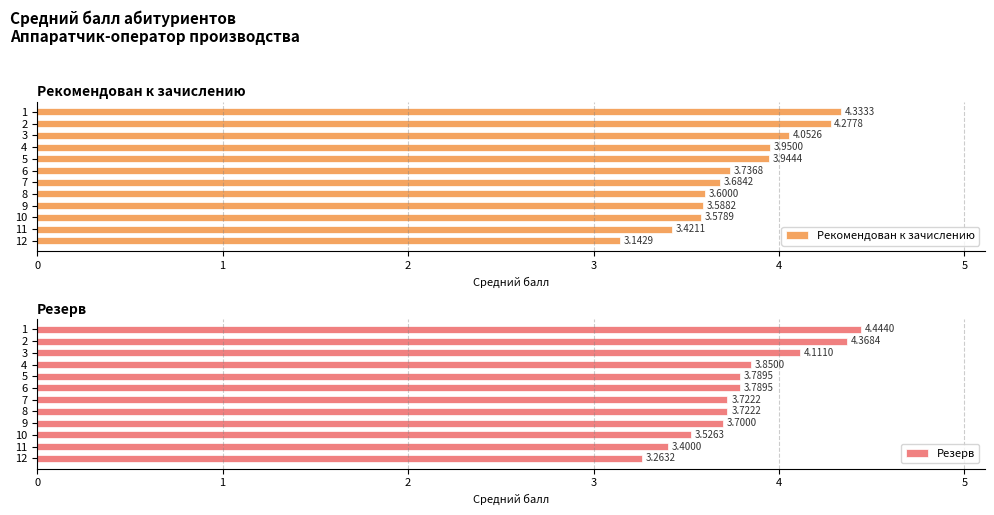

Which series has the largest total across all categories?

Резерв